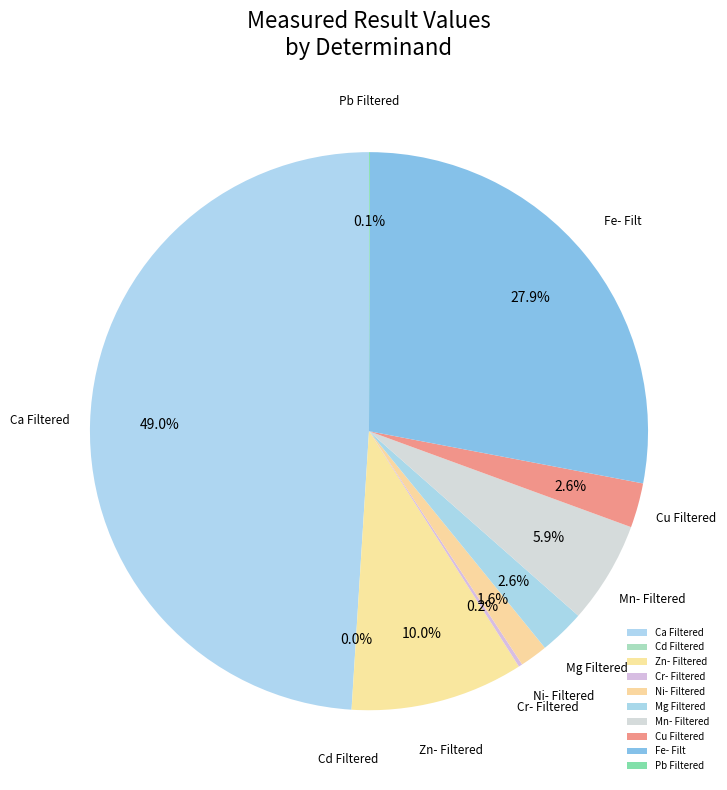

Is Zn- Filtered the majority of the pie?

No